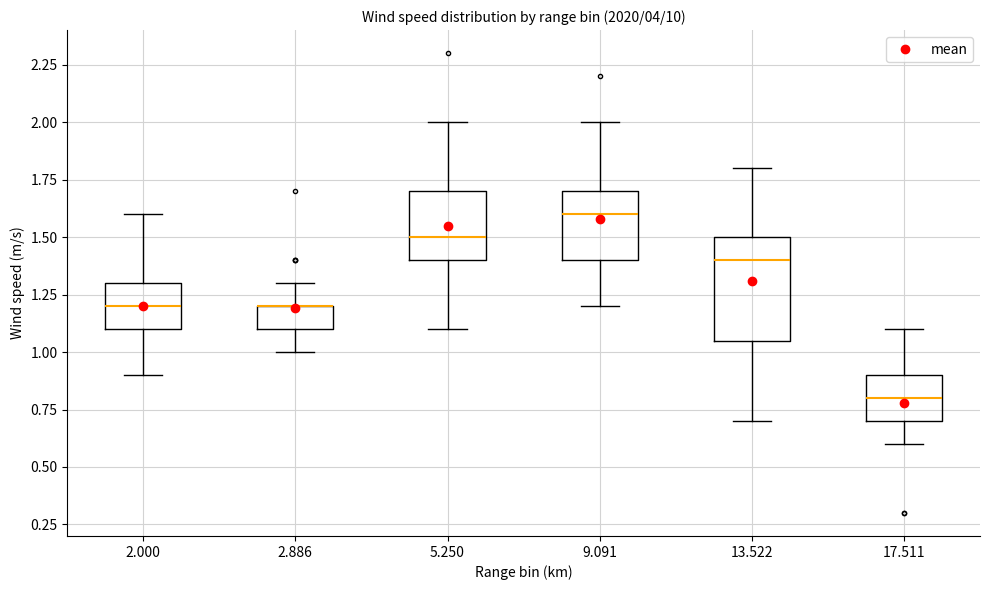

Reading left to right, read every box against the y-axis: the position of its median line, the range the box covers, and the ends of its whiskers. The values are not printed on the chart, so give them approximately, as read against the axis.

2.000: median 1.20, box 1.10 to 1.30, whiskers 0.90 to 1.60
2.886: median 1.20 (drawn on the box's upper edge), box 1.10 to 1.20, whiskers 1.00 to 1.30
5.250: median 1.50, box 1.40 to 1.70, whiskers 1.10 to 2.00
9.091: median 1.60, box 1.40 to 1.70, whiskers 1.20 to 2.00
13.522: median 1.40, box 1.05 to 1.50, whiskers 0.70 to 1.80
17.511: median 0.80, box 0.70 to 0.90, whiskers 0.60 to 1.10